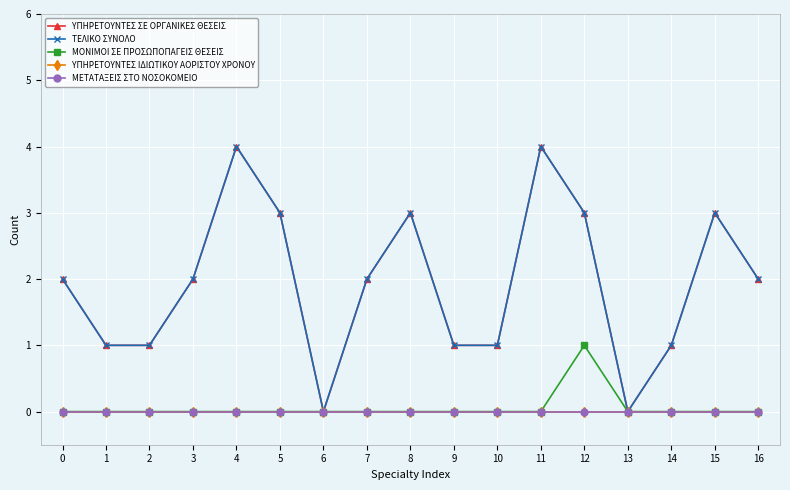

What is the value of the ΤΕΛΙΚΟ ΣΥΝΟΛΟ point at the 15th from the left?

1